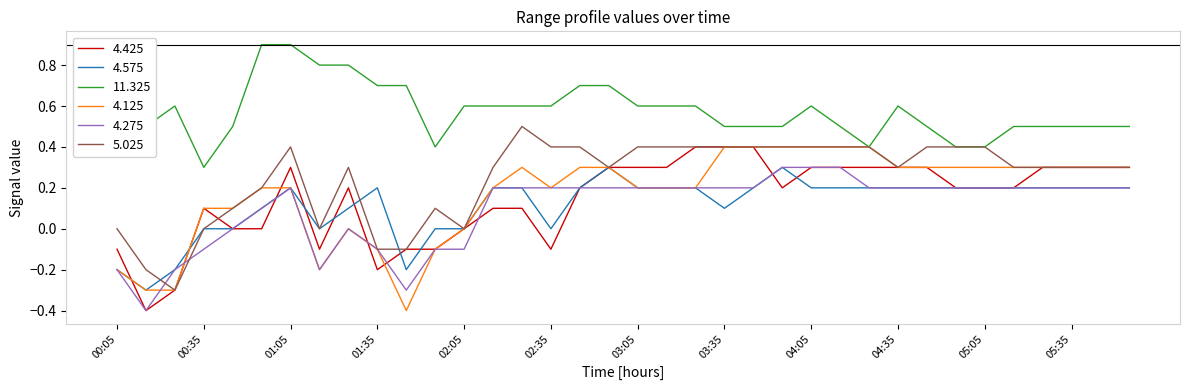

True or false: 4.425 and 11.325 intersect in this chart.

False